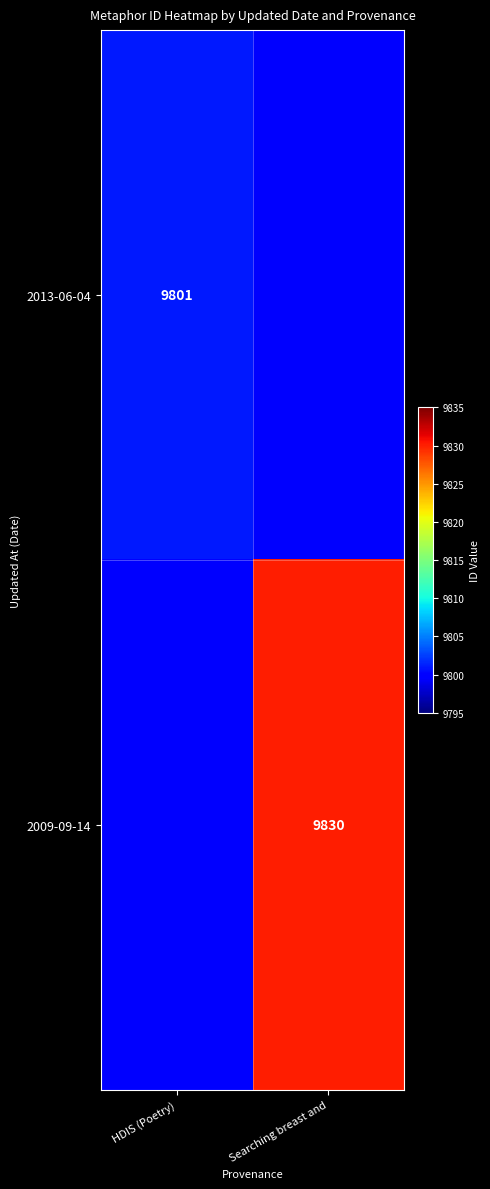

The value of 2013-06-04 at HDIS (Poetry) is 9801. True or false?

True